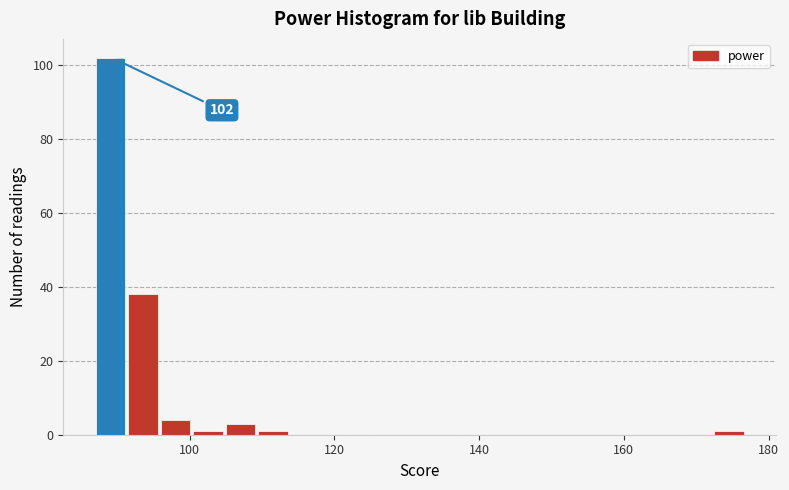

Read against the x-axis, roughly where is the centre of the tallest bar?

90